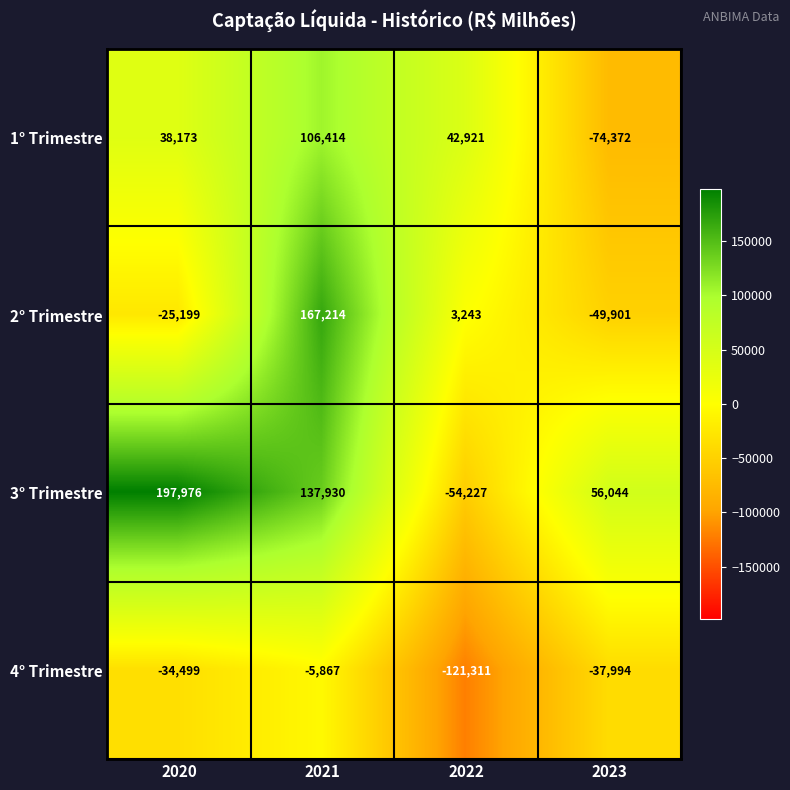

The 4° Trimestre series shows -5867 at 2021. True or false?

True